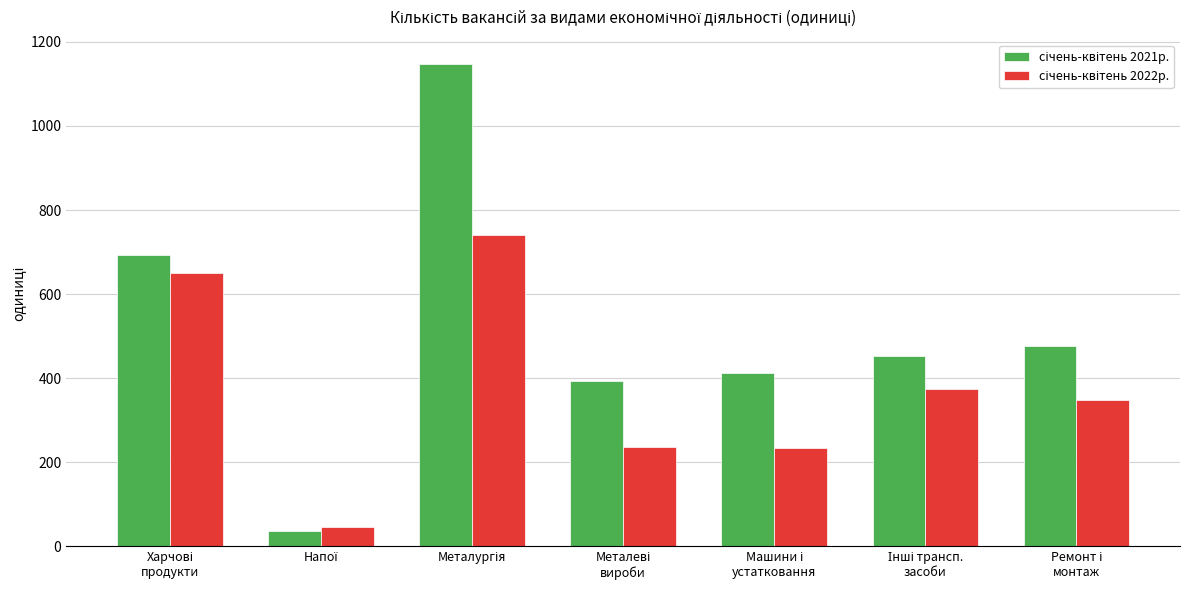

What is the maximum value shown in the chart?

1148